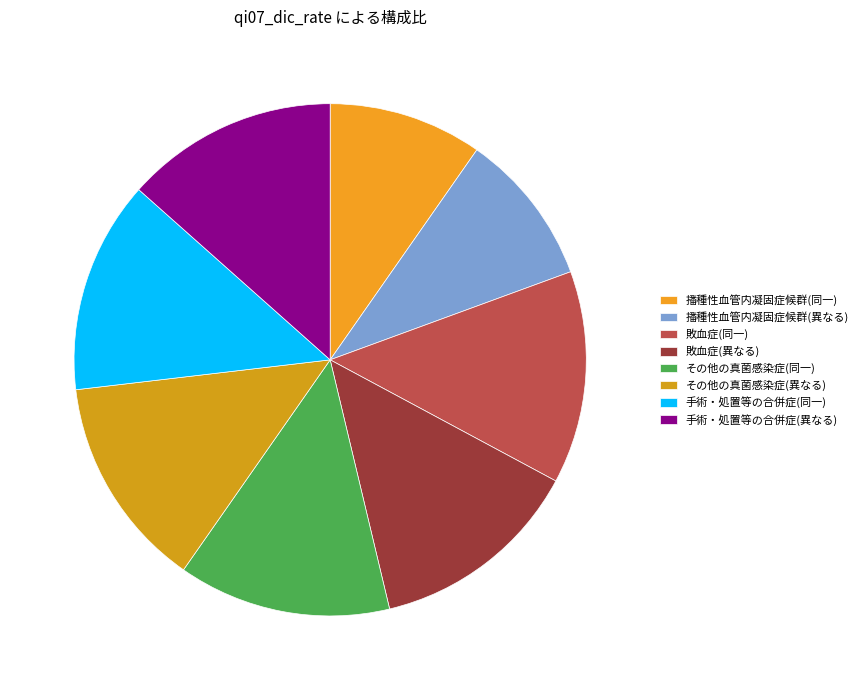

How many segments does this pie chart have?

8